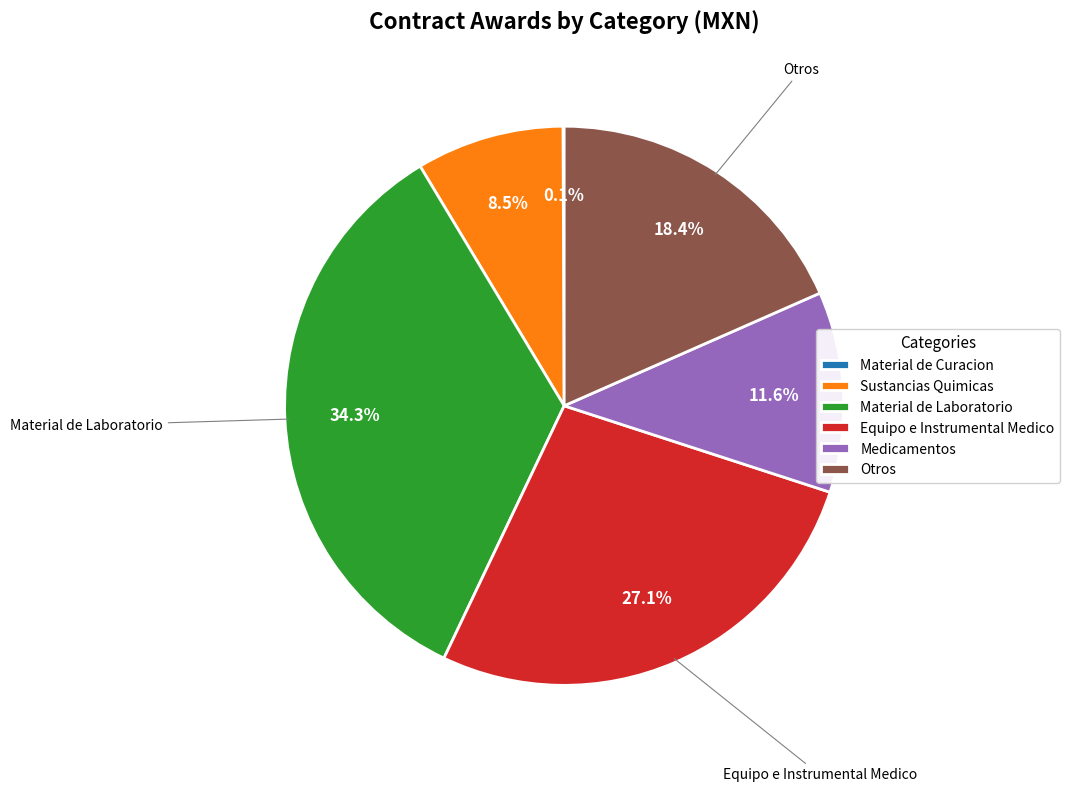

True or false: Medicamentos accounts for 12% of the total.

True